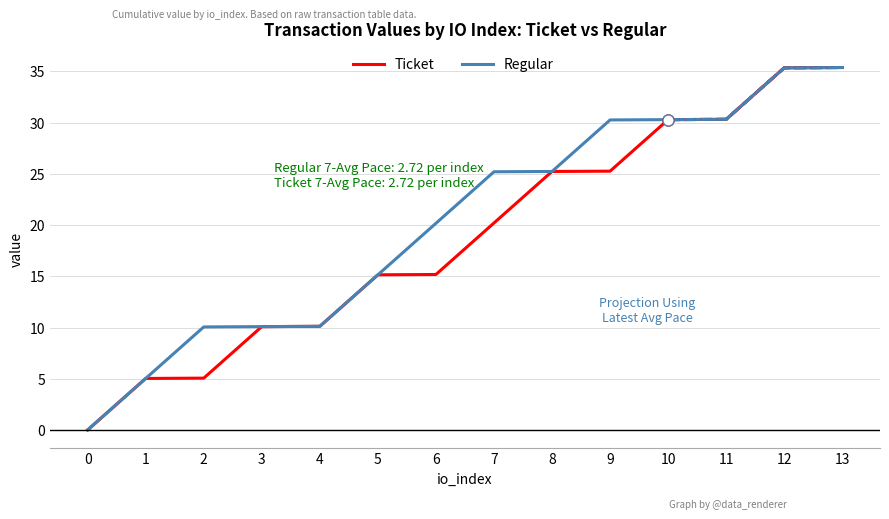

True or false: Regular has a value of 16.6 at 2.

False